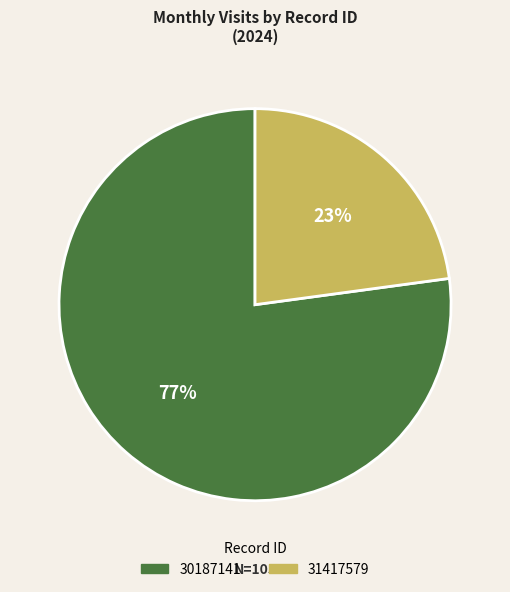

What is the largest slice in the pie chart?

30187141